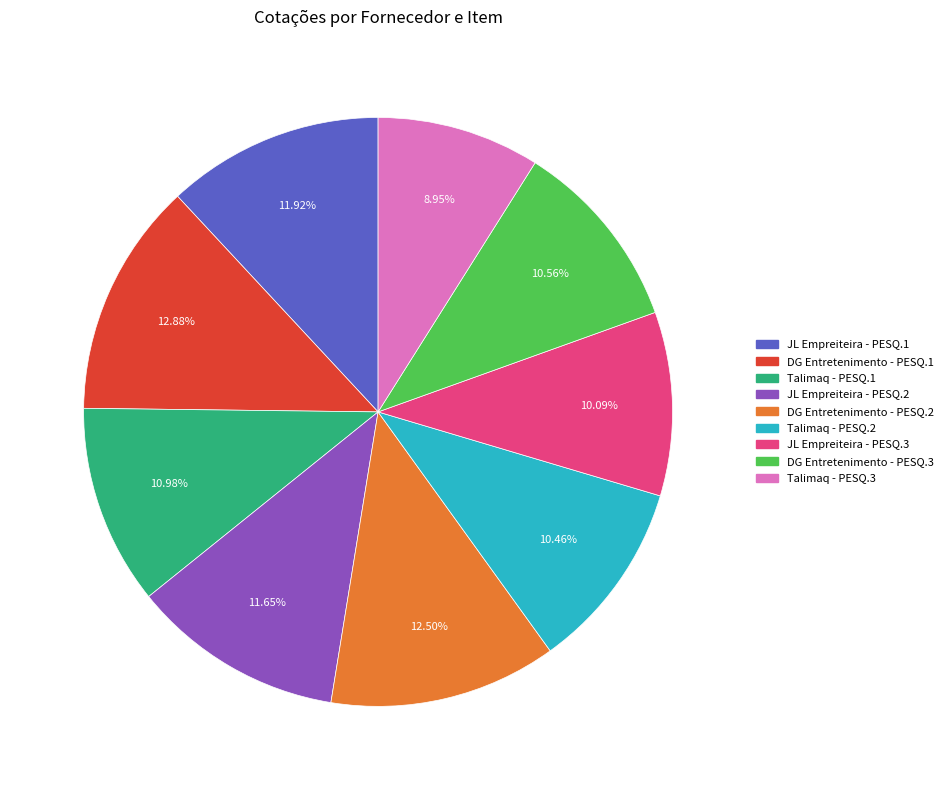

True or false: Talimaq - PESQ.1 accounts for 2% of the total.

False